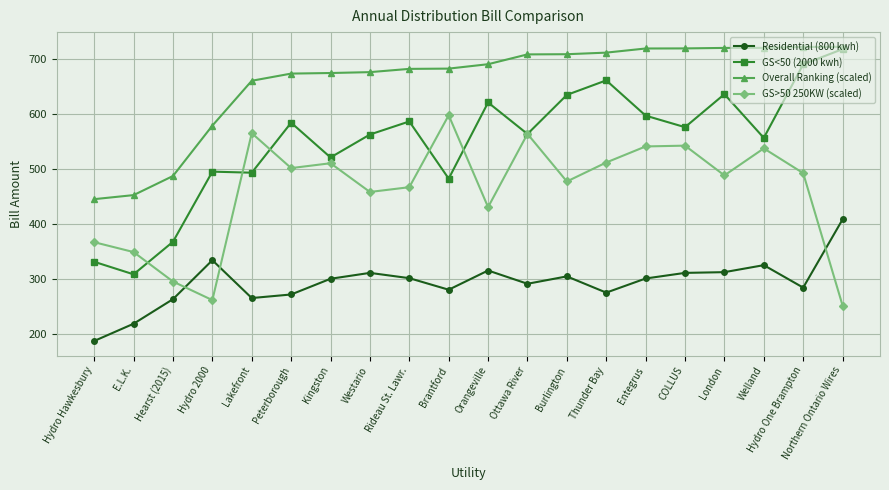

Where is the first local minimum for GS<50 (2000 kwh)?

E.L.K.